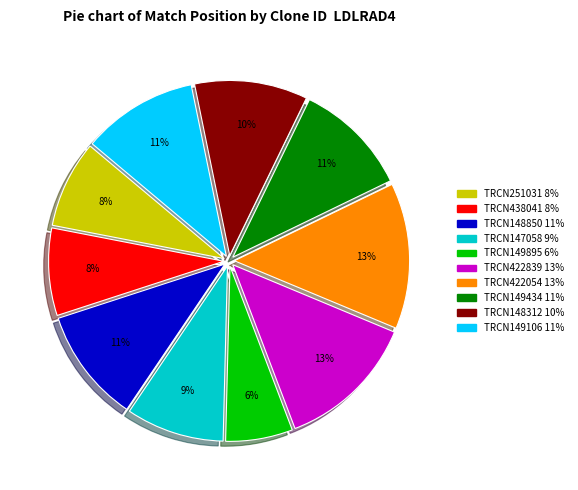

To the nearest percent, what is the difference between the largest and smallest slice percentages?

7%